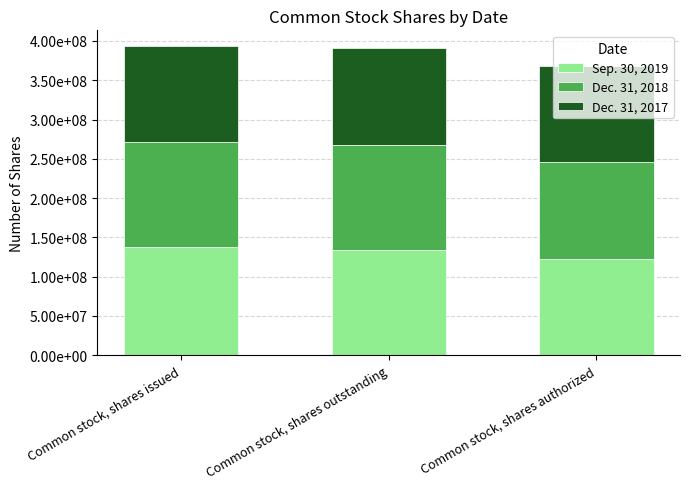

What is the difference between the Sep. 30, 2019 values at Common stock, shares issued and Common stock, shares authorized?

14587078